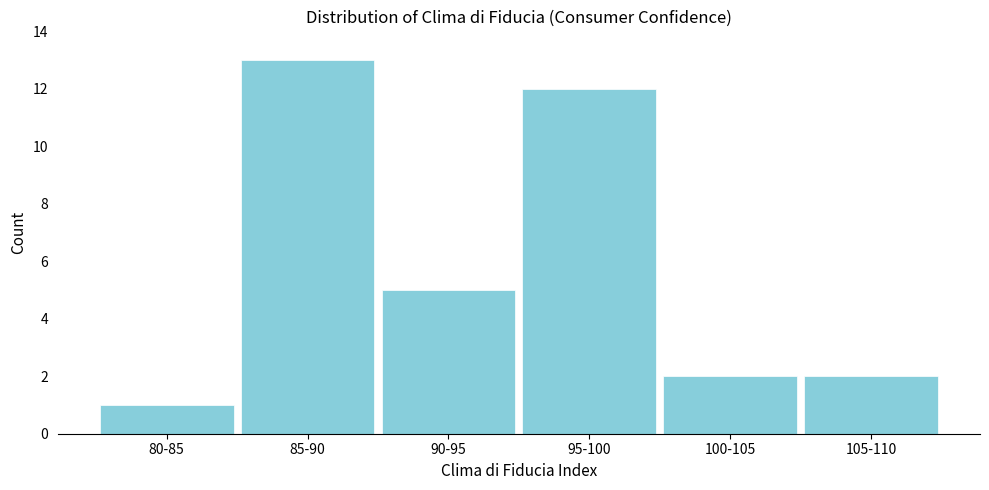

Reading left to right, extract all data points from this chart.

1	13	5	12	2	2